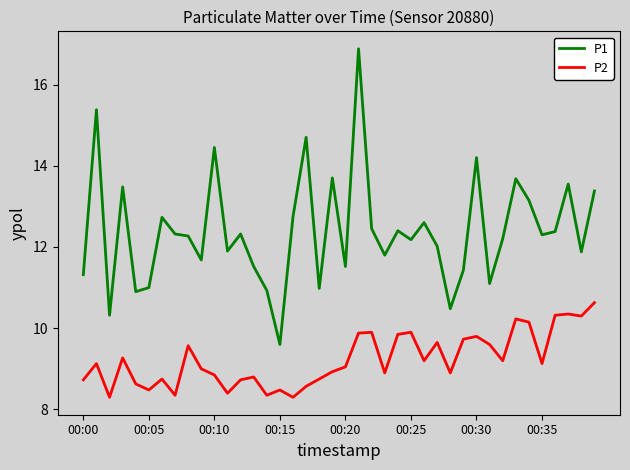

Which series has the largest range (max minus min)?

P1